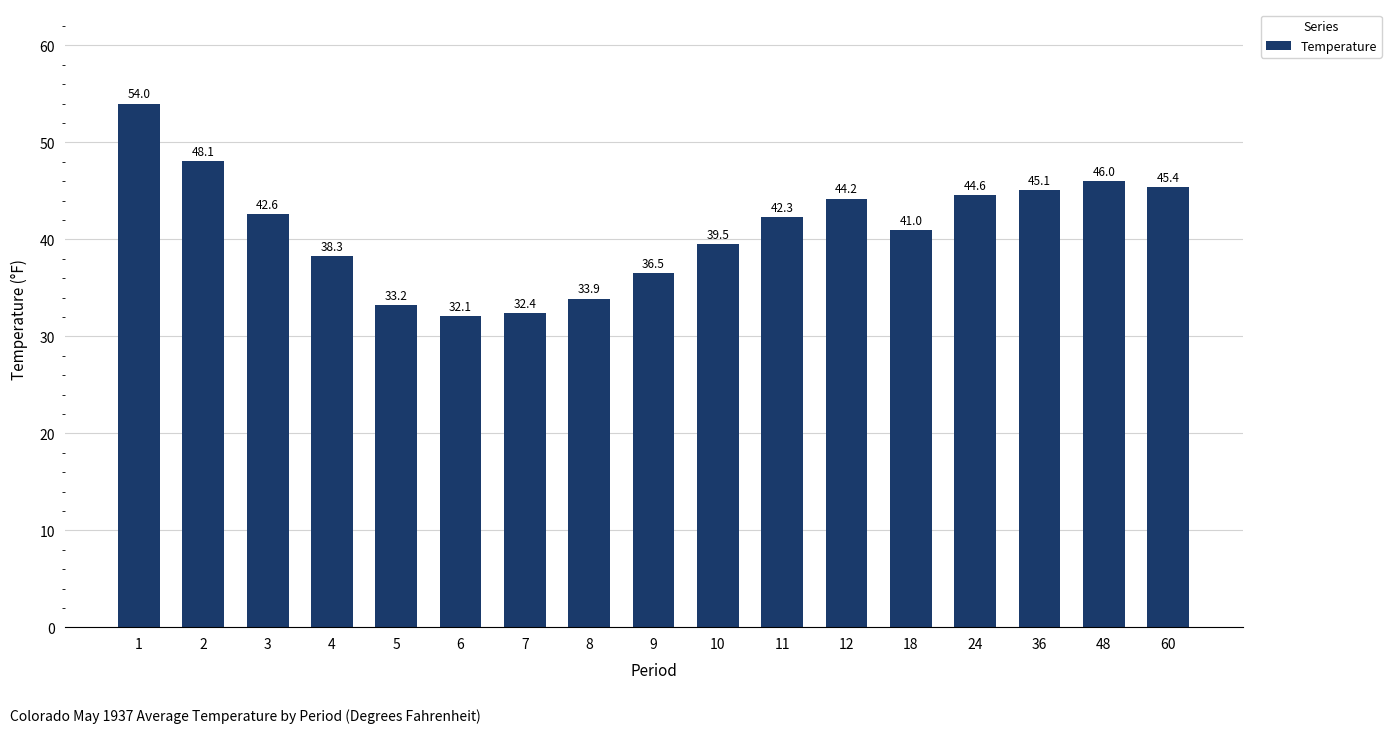

What is the smallest value displayed?

32.1